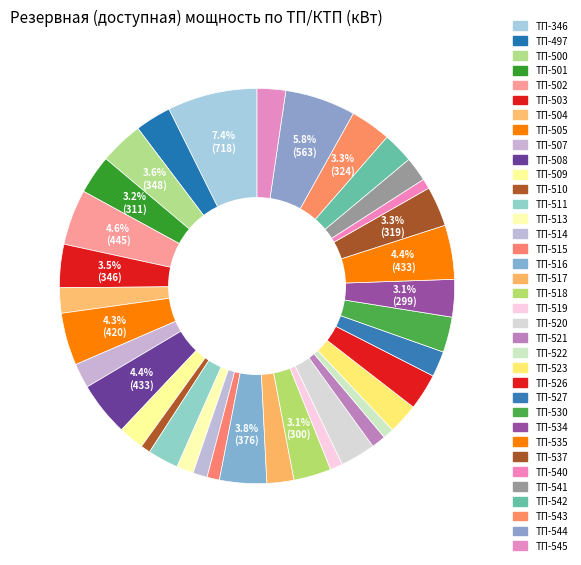

What is the change in value from ТП-526 to ТП-527?

-85.6